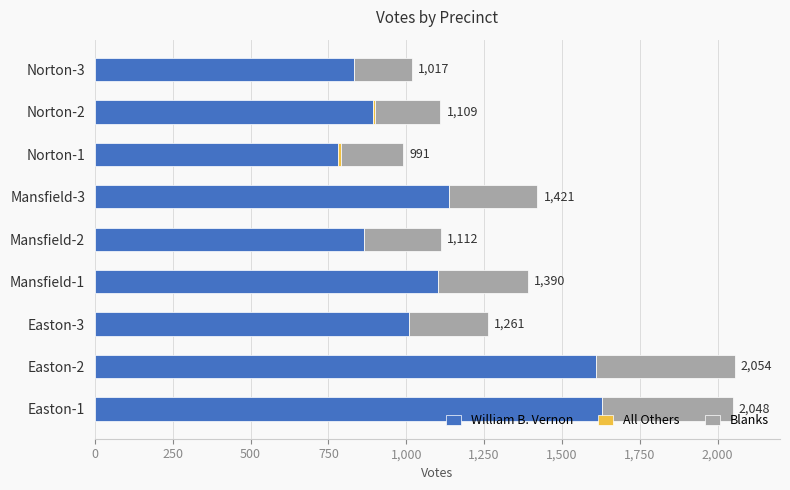

The value of William B. Vernon at Easton-2 is 1609. True or false?

True